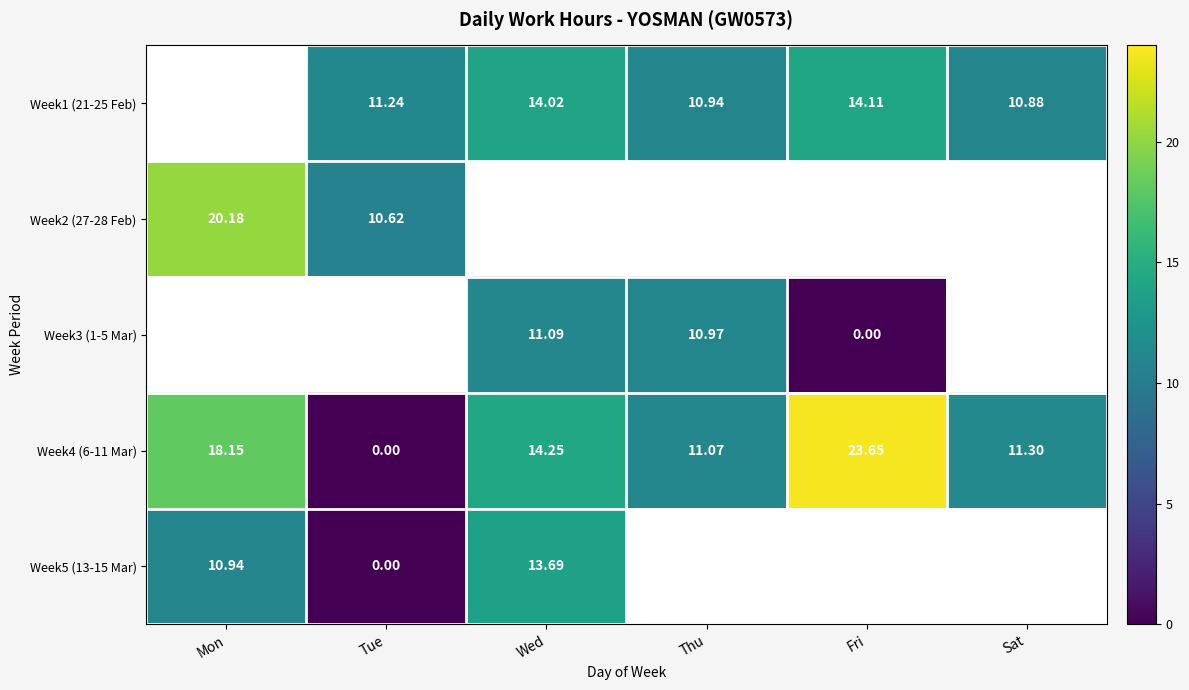

Which series has the largest total across all categories?

Week4 (6-11 Mar)